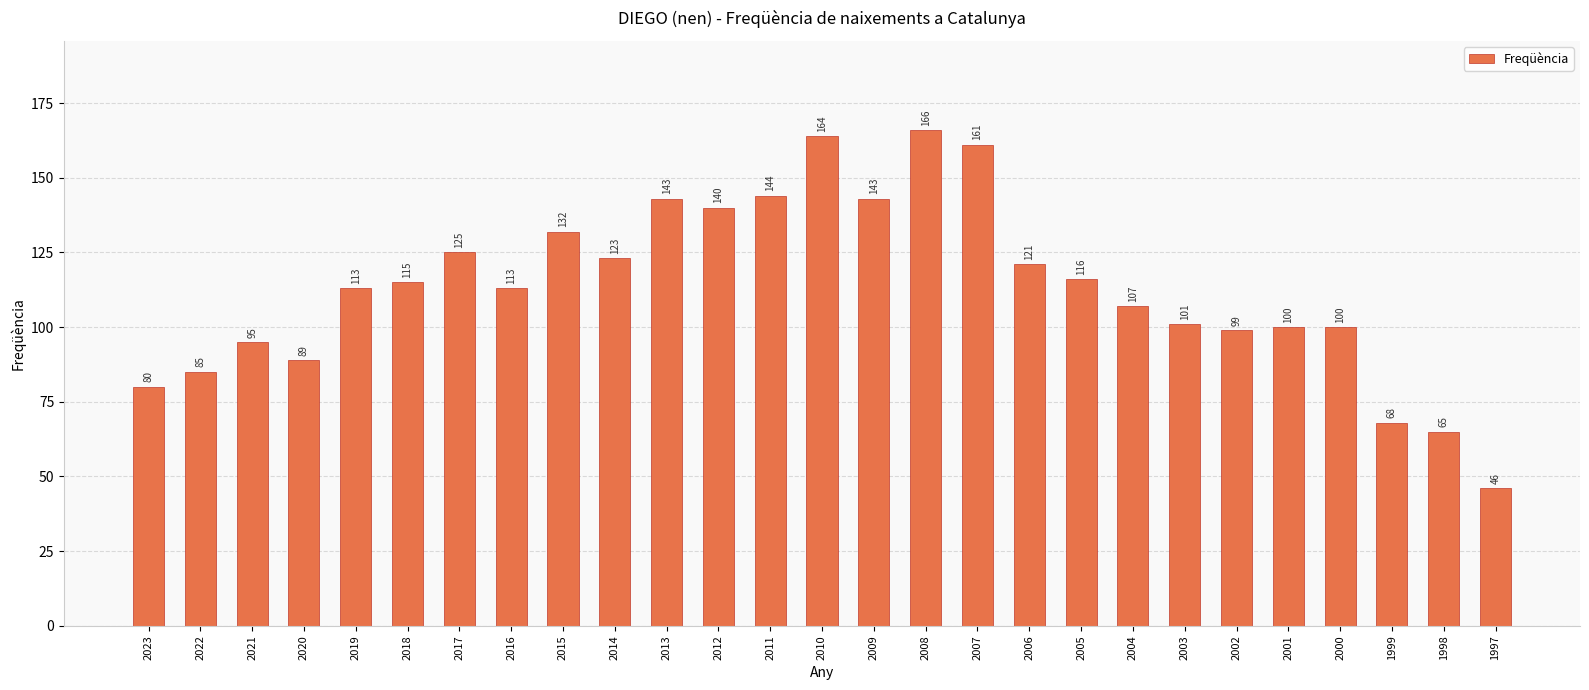

Reading right to left, transcribe all the data shown in this chart.

46	65	68	100	100	99	101	107	116	121	161	166	143	164	144	140	143	123	132	113	125	115	113	89	95	85	80